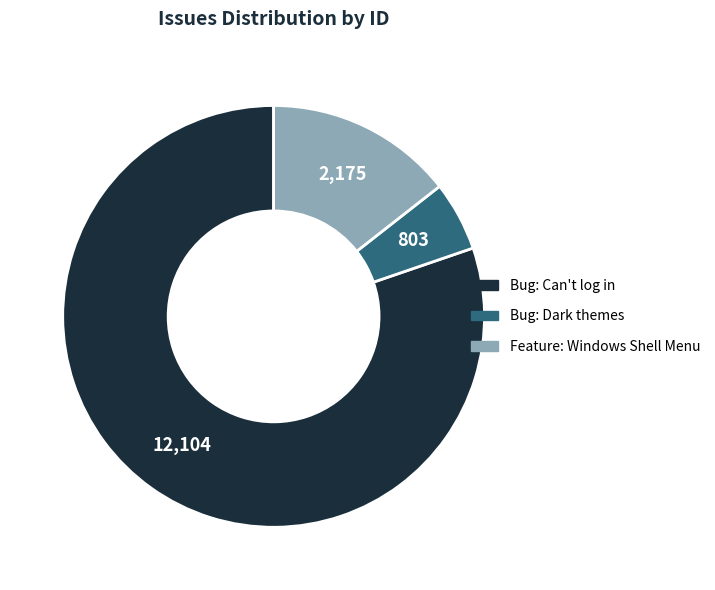

Combined, do Bug: Can't log in and Feature: Windows Shell Menu account for over 50%?

Yes